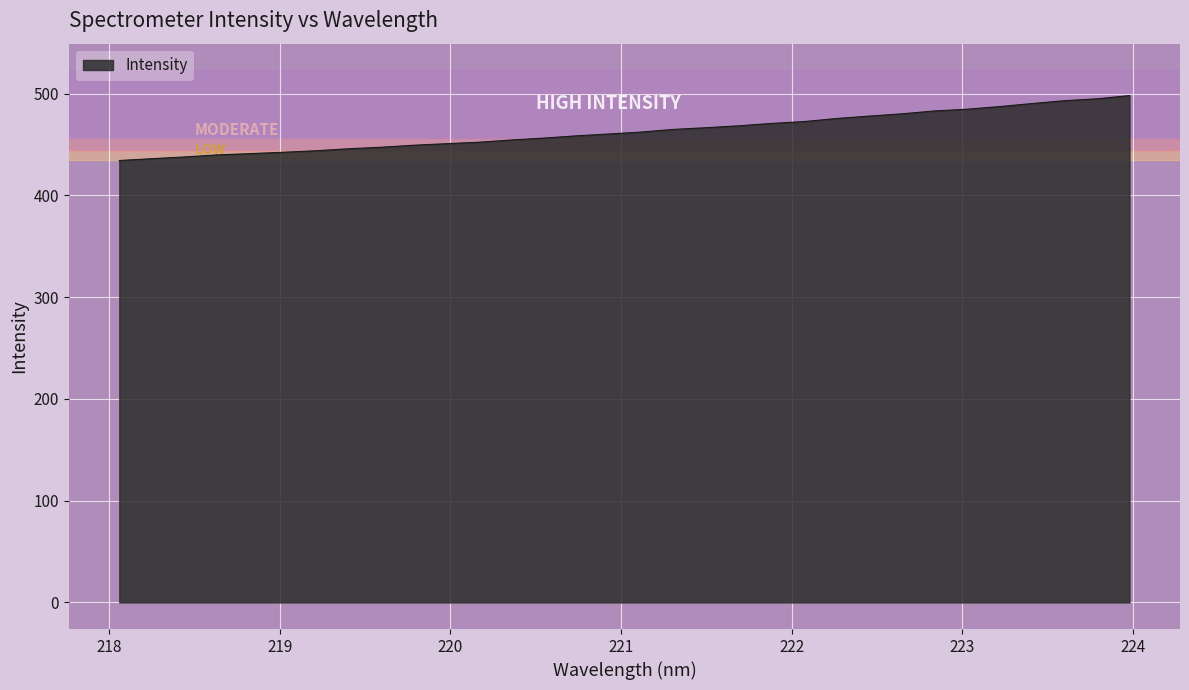

What is the minimum value shown in the chart?

434.3